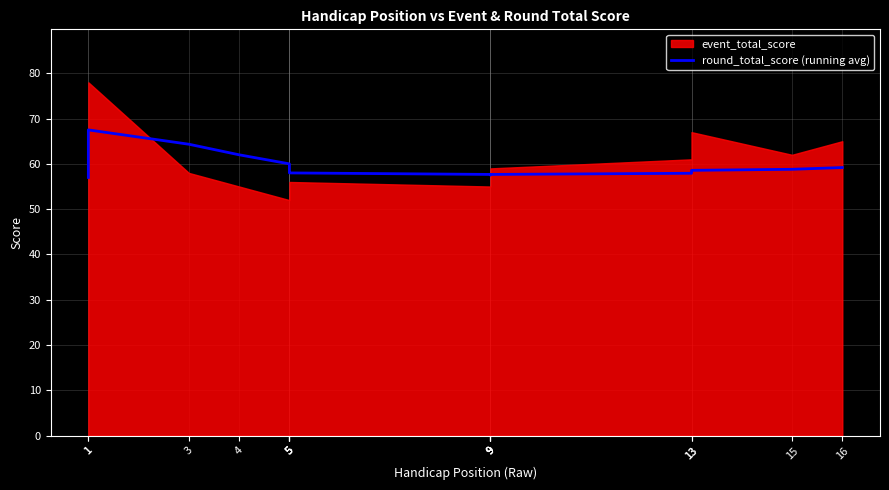

True or false: the data shows 98.2 at 15.

False